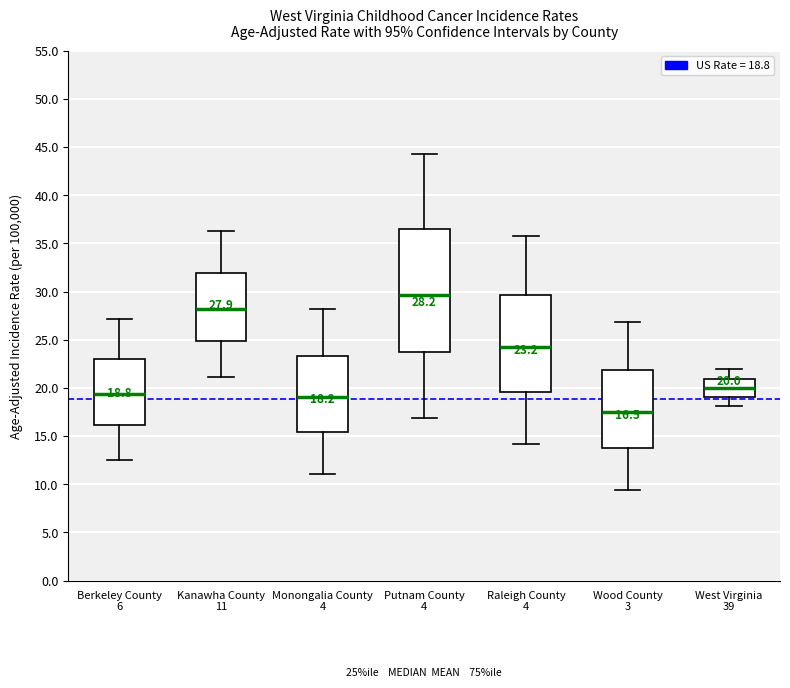

Which box has the highest median line?

Putnam County 4